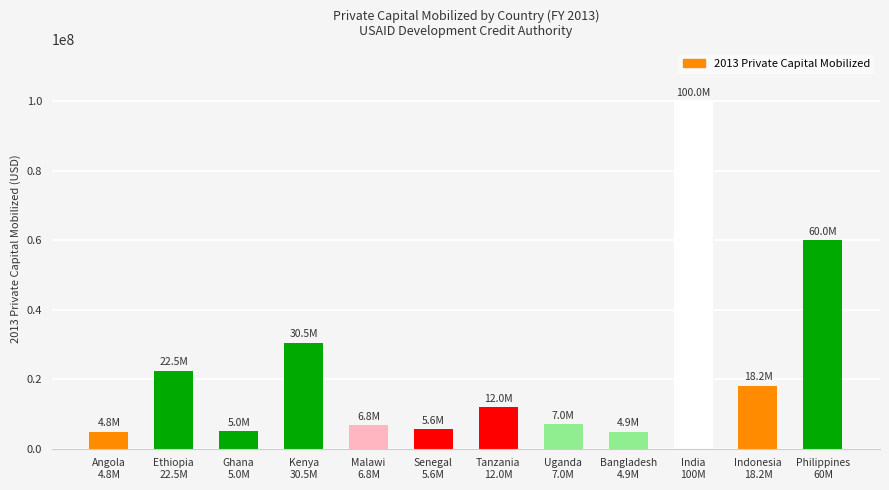

The chart shows a value of 17173788 at Tanzania
12.0M. True or false?

False